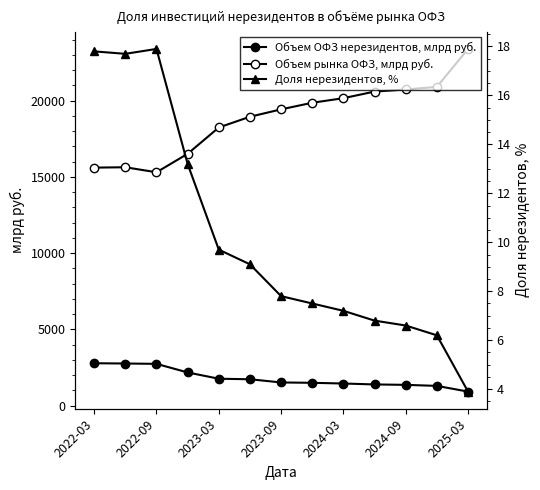

Which series changed the most between 2023-09 and 7?

Объем рынка ОФЗ, млрд руб.